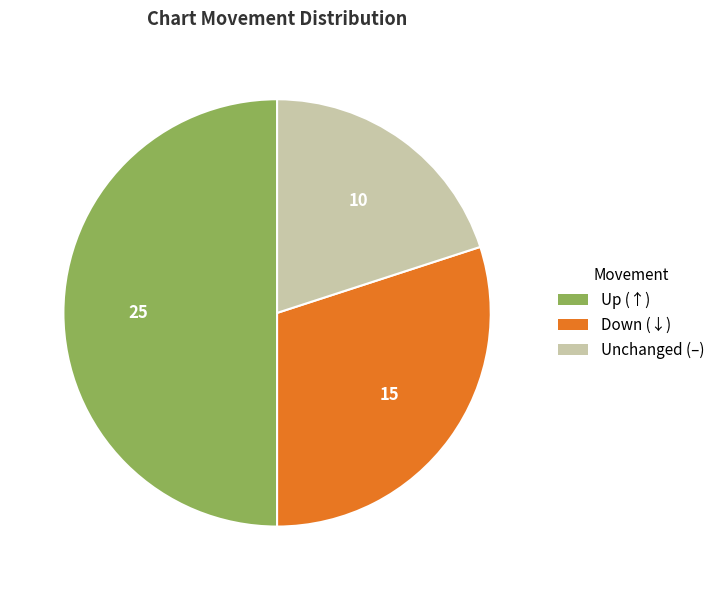

Does Down (↓) account for over 50% of the chart?

No